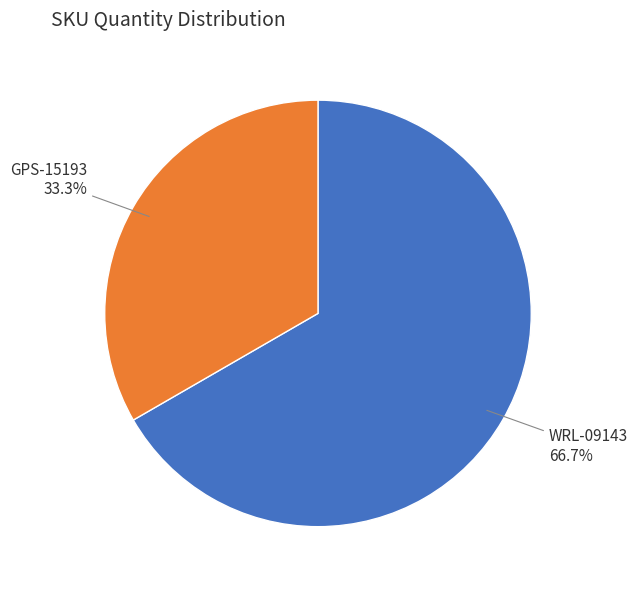

Count the number of slices in the pie.

2